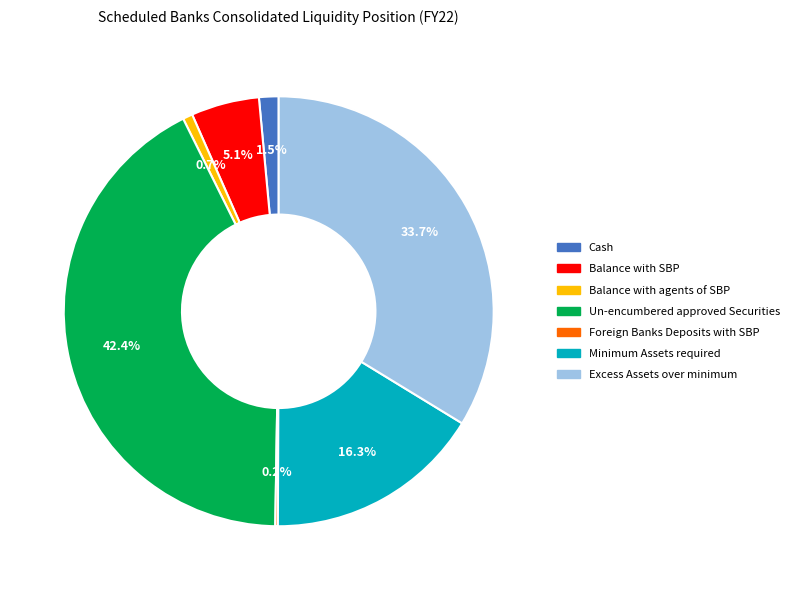

Is Cash the majority of the pie?

No